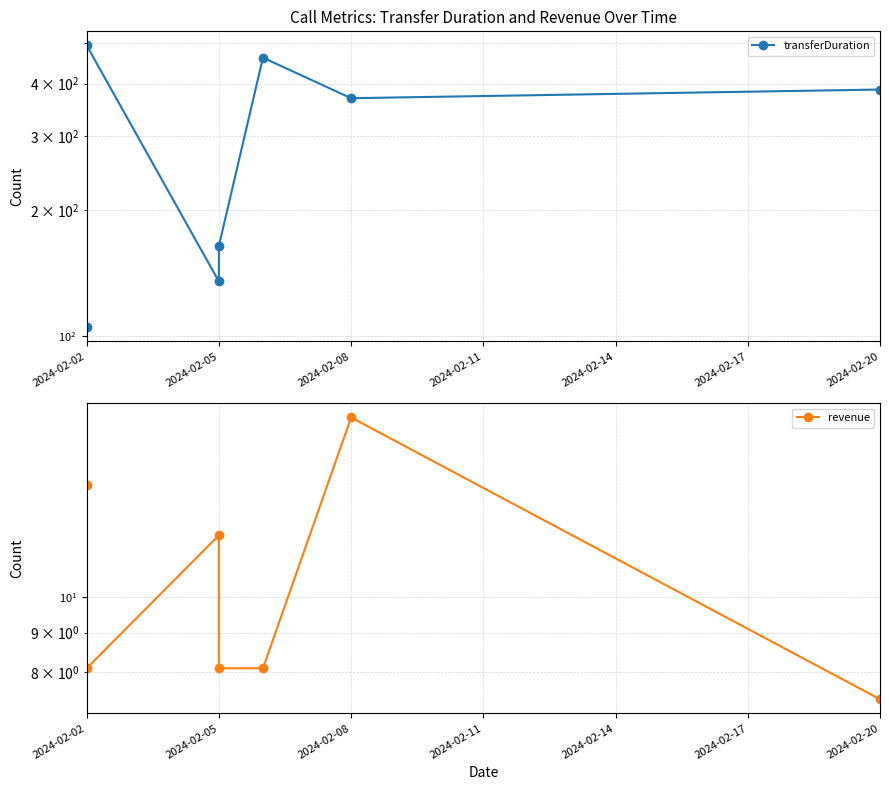

Which series has the largest total across all categories?

transferDuration